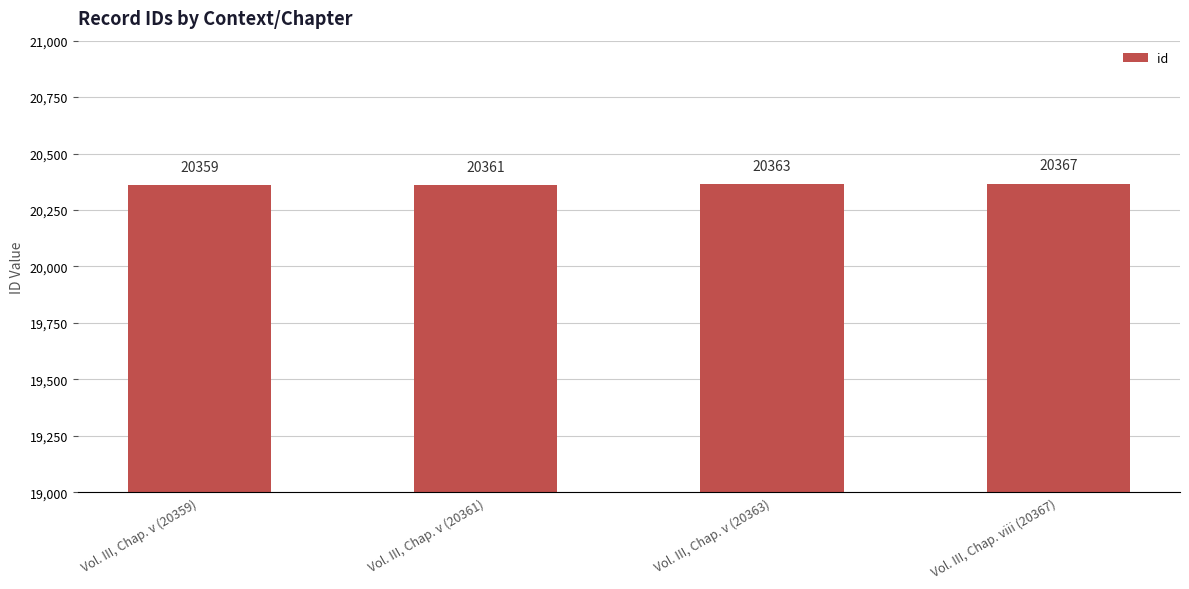

True or false: the data shows 20359 at Vol. III, Chap. v (20359).

True